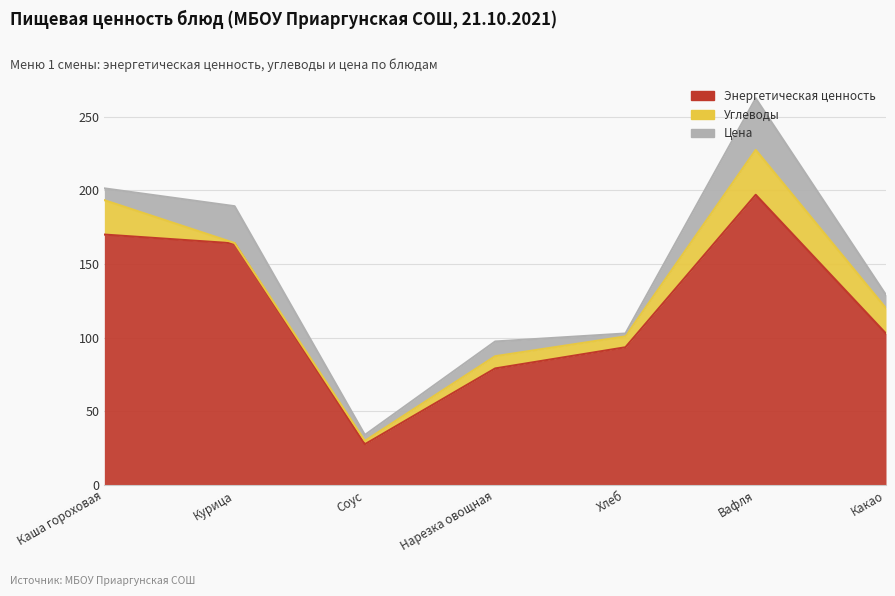

True or false: Цена and Энергетическая ценность intersect in this chart.

False